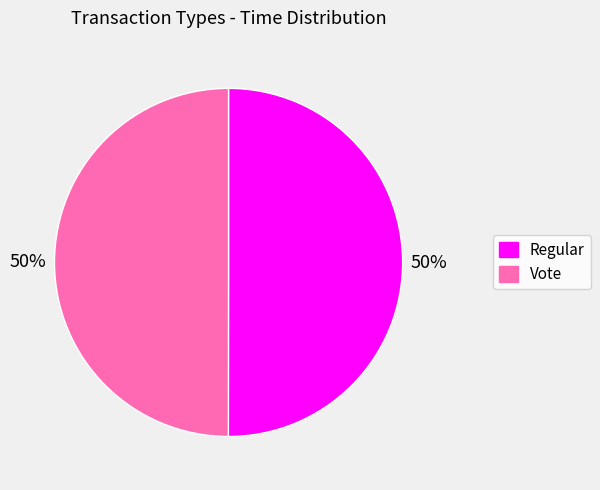

What percentage is the Vote slice, to the nearest percent?

50%